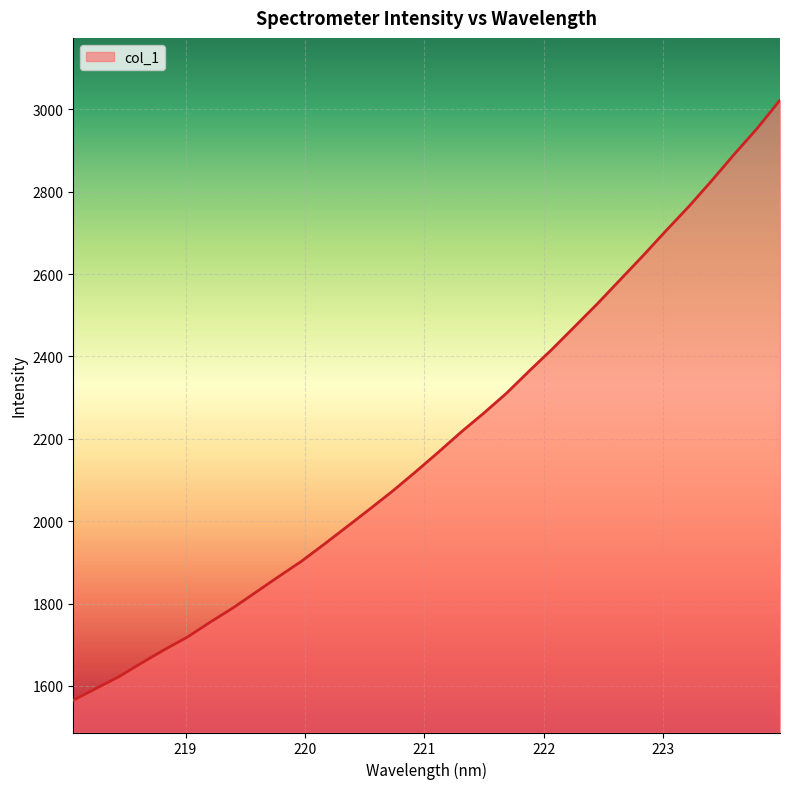

What is the difference between the maximum and minimum values?

1456.9